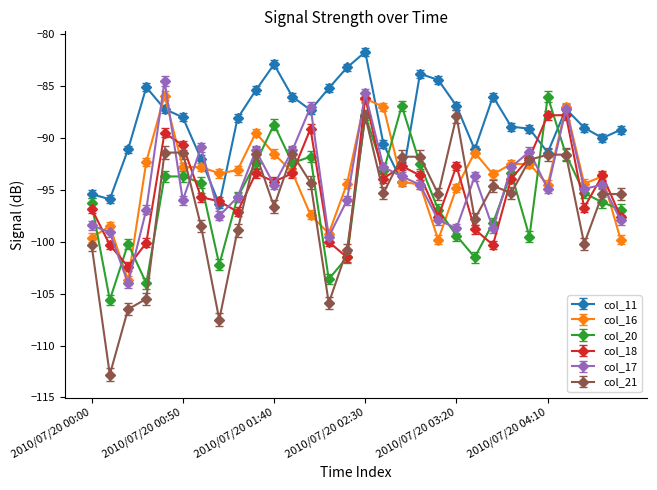

What is the value of the col_21 point at the 16th from the left?

-87.9